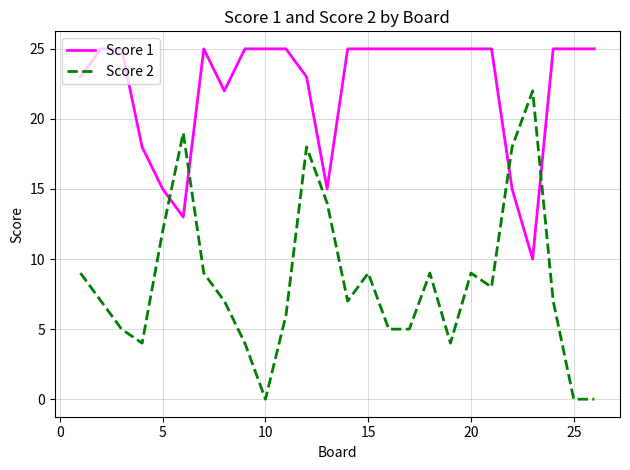

After their last crossing, which series has the higher values: Score 1 or Score 2?

Score 1